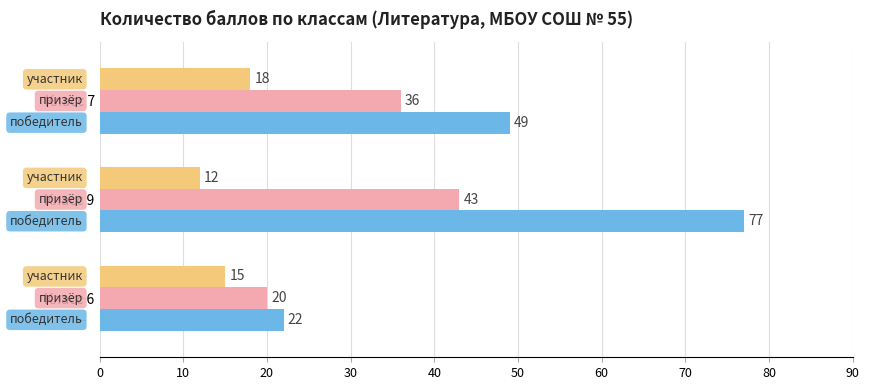

Which category has the highest value across all series?

Класс 9